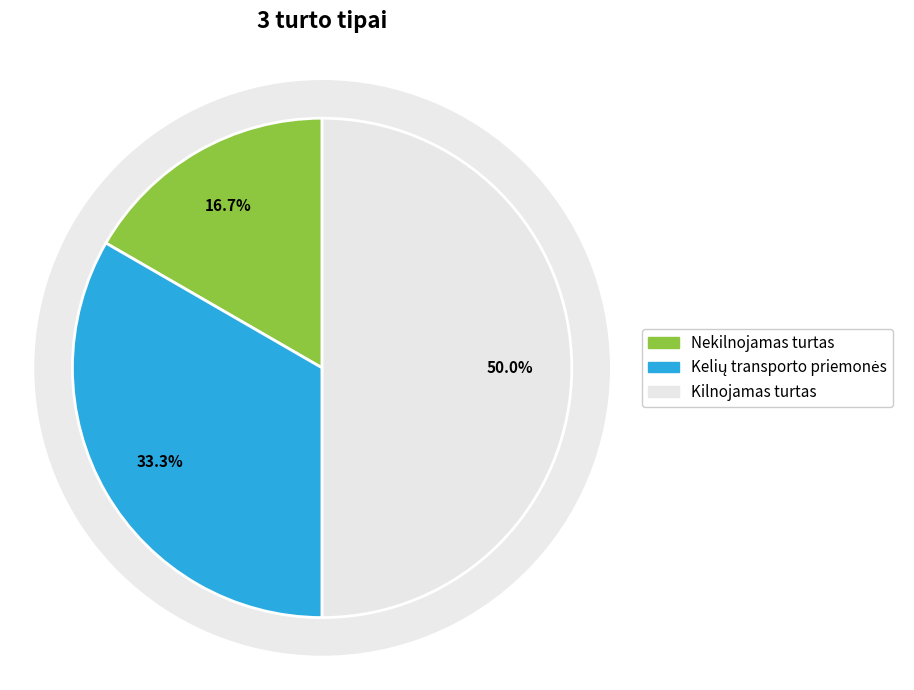

What portion of the pie excludes Kelių transporto priemonės?

66.7%